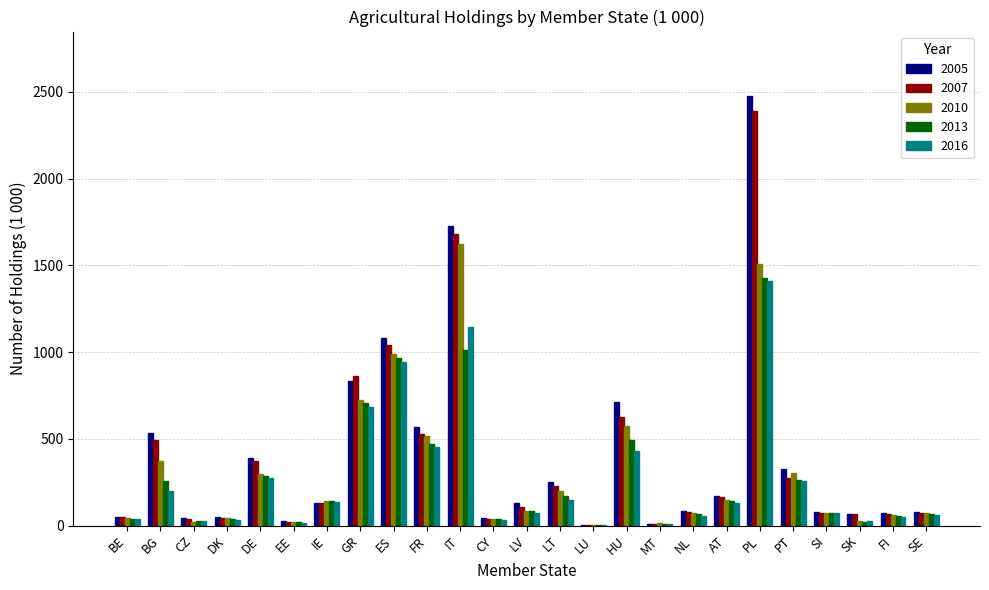

How many groups of bars are there?

25